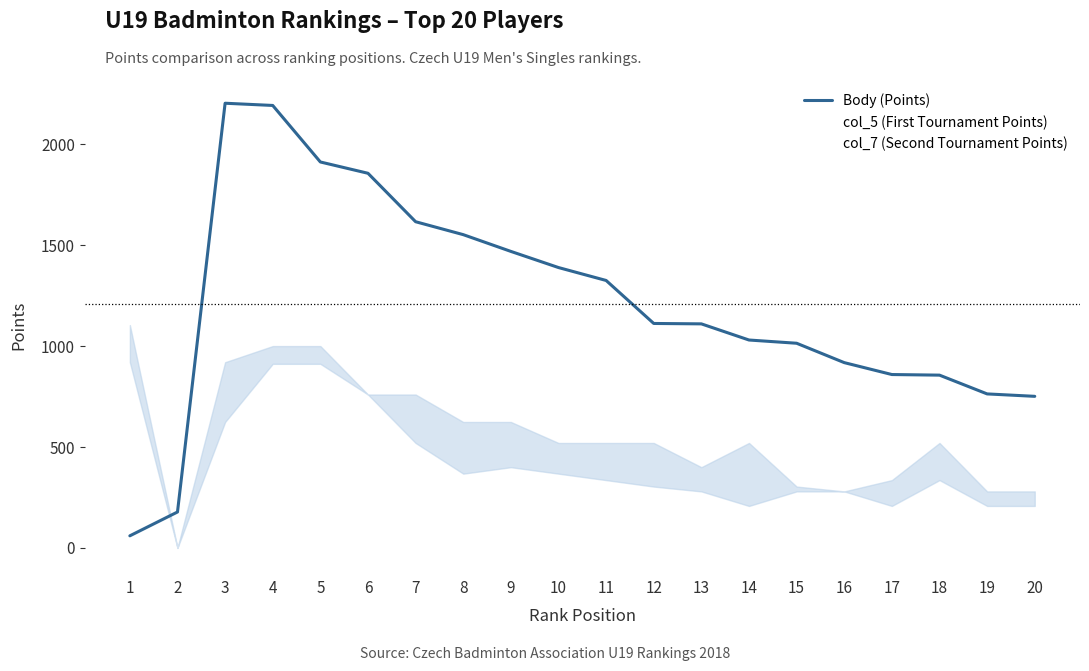

At which category does col_7 (Second Tournament Points) reach its first local peak?

9